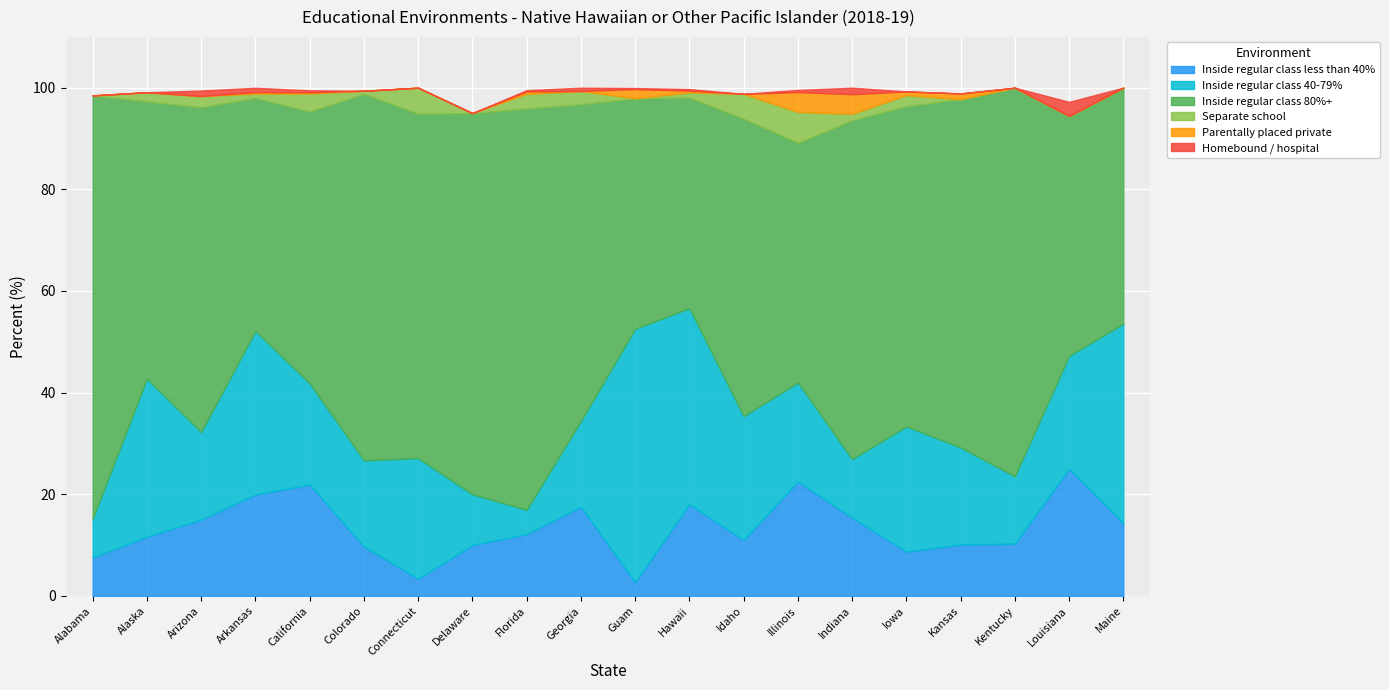

What is the difference between the Inside regular class 80%+ values at Illinois and Alaska?

7.4